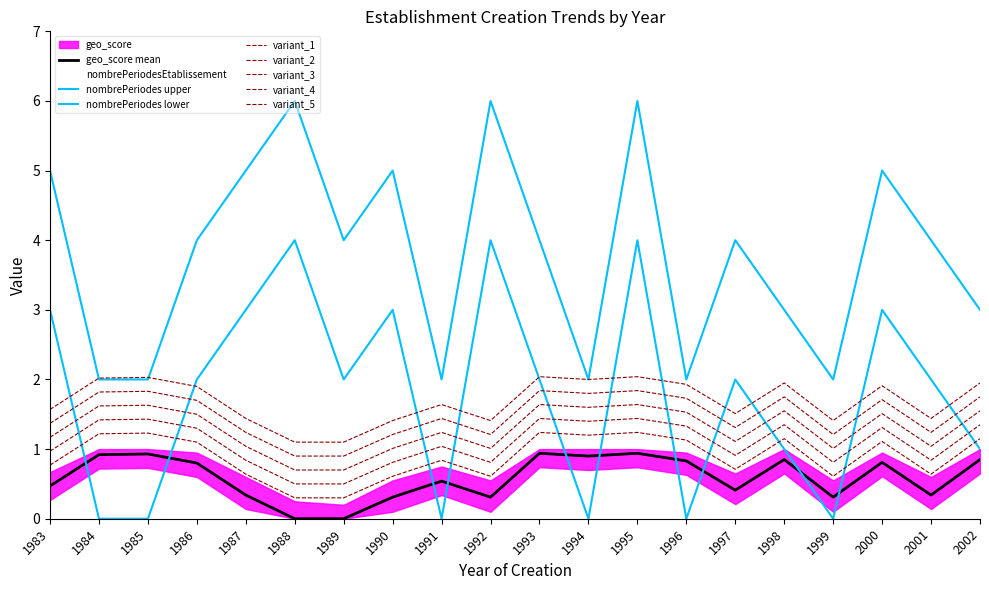

What is the value of the geo_score point at the 16th from the left?

1.5